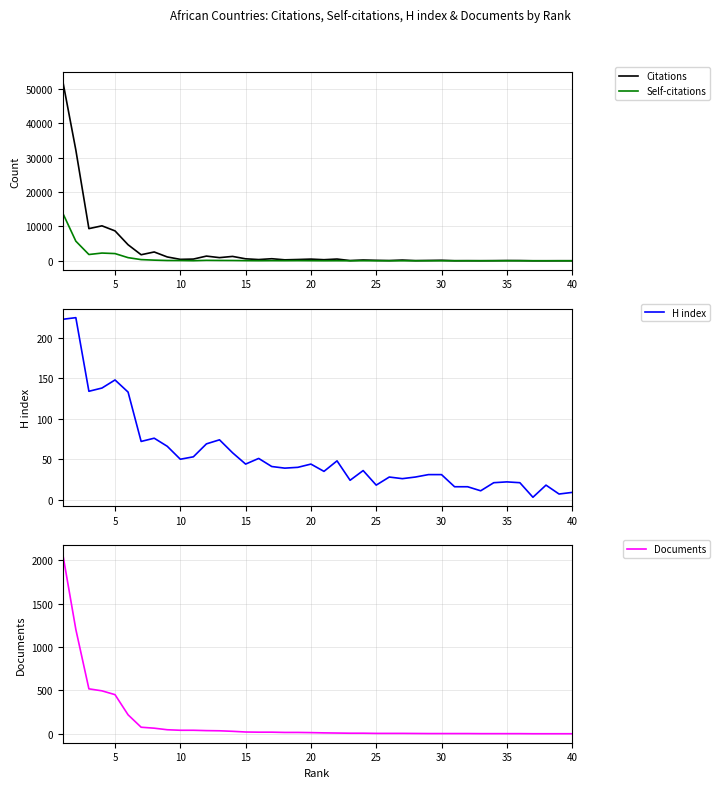

List the series in order of their peak value, lowest first.

H index, Documents, Self-citations, Citations